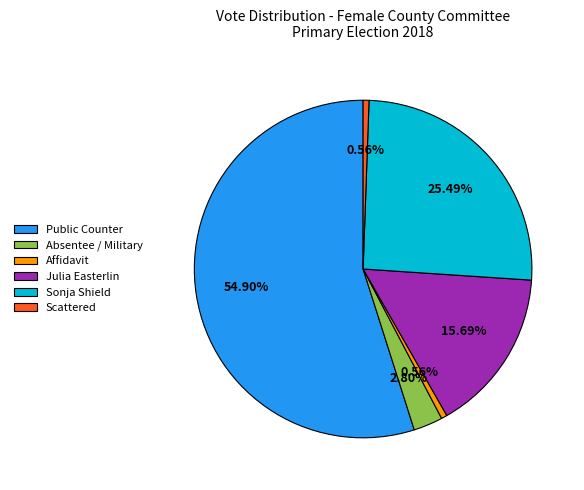

To the nearest percent, what is the combined percentage of Absentee / Military and Scattered?

3%